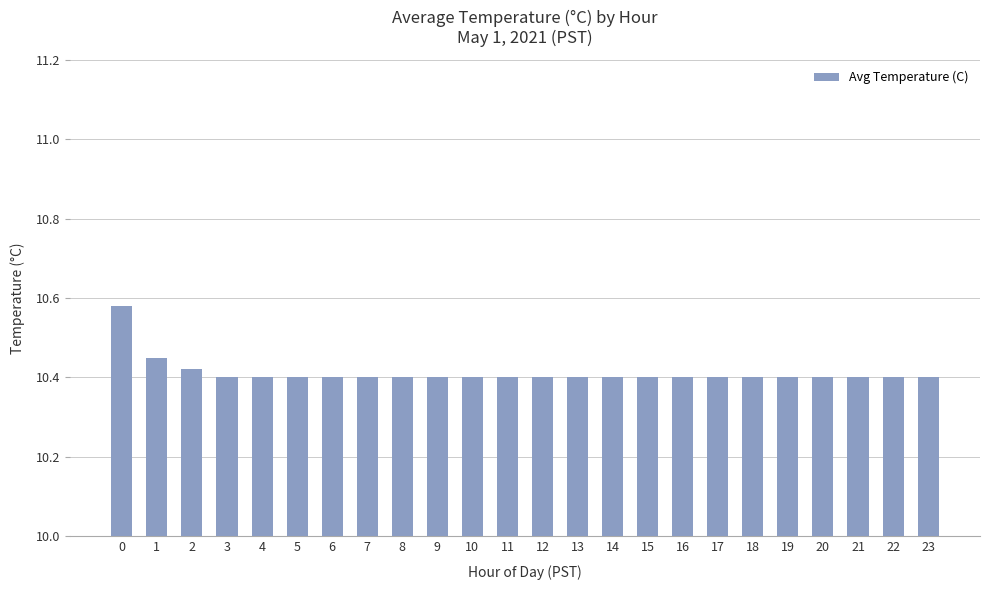

The chart shows a value of 10.4 at 20. True or false?

True